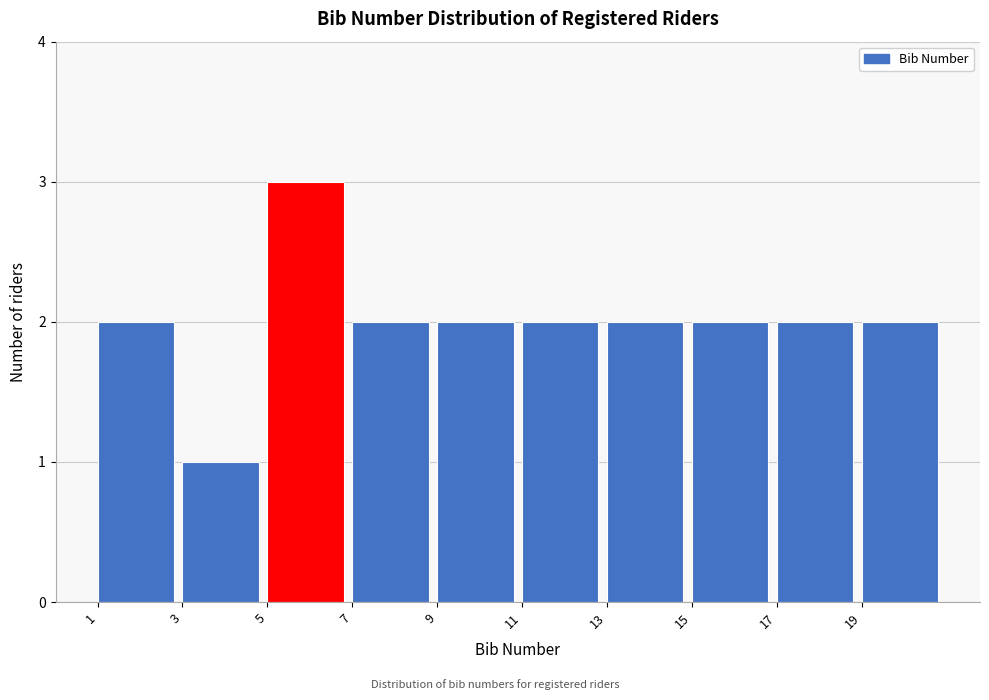

Reading left to right, transcribe this chart: for each bar, give the range it covers on the x-axis and its height. The values are not printed on the chart, so give them approximately, as read against the axis.

1 to 3: 2
3 to 5: 1
5 to 7: 3
7 to 9: 2
9 to 11: 2
11 to 13: 2
13 to 15: 2
15 to 17: 2
17 to 19: 2
19 to 21: 2